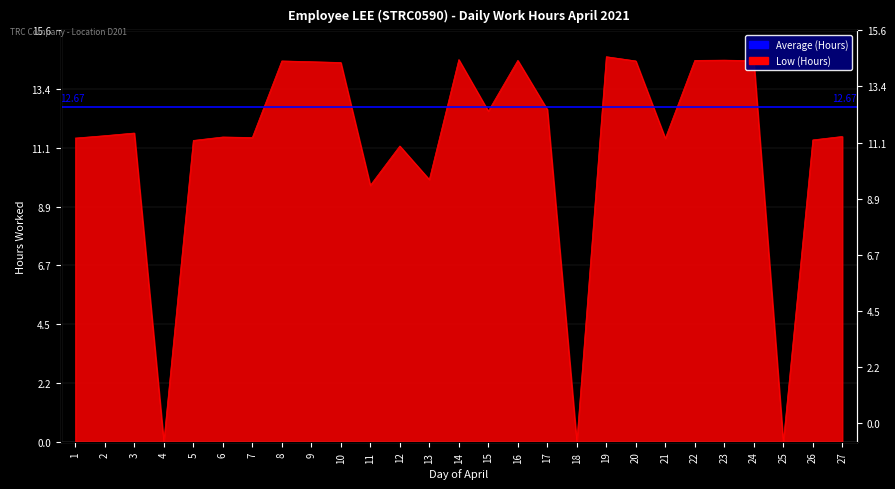

Where is the first local minimum?

4